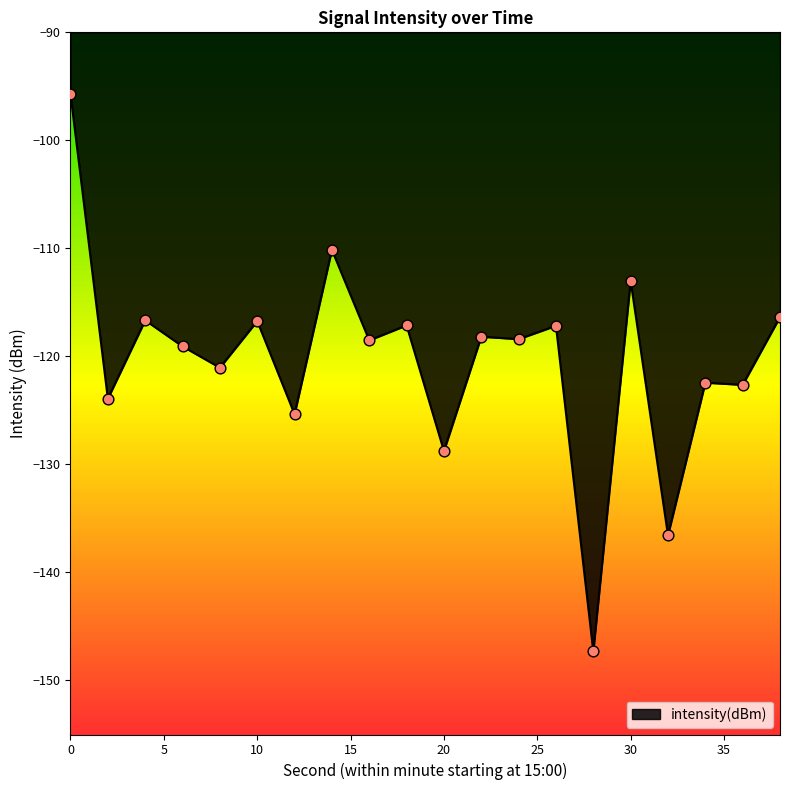

What is the difference between the maximum and minimum values?

51.6